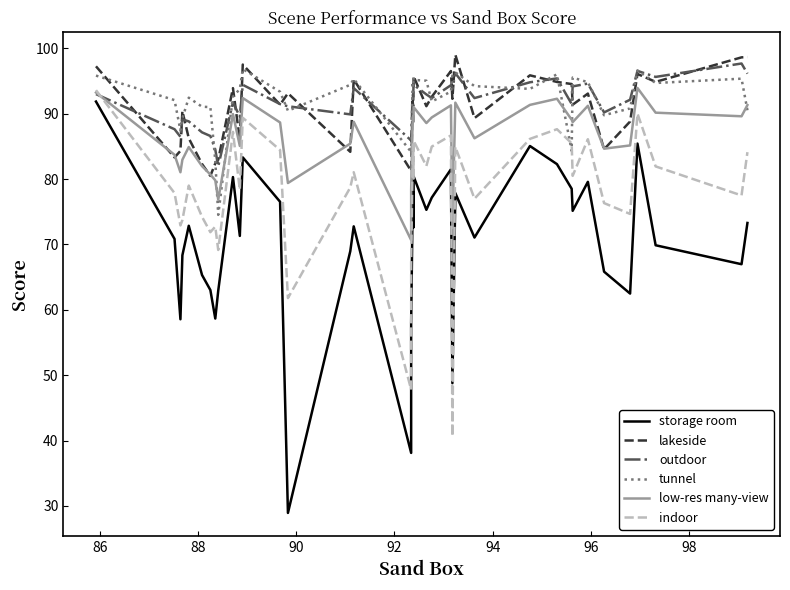

What is the difference between the maximum and minimum values in the storage room series?

62.9